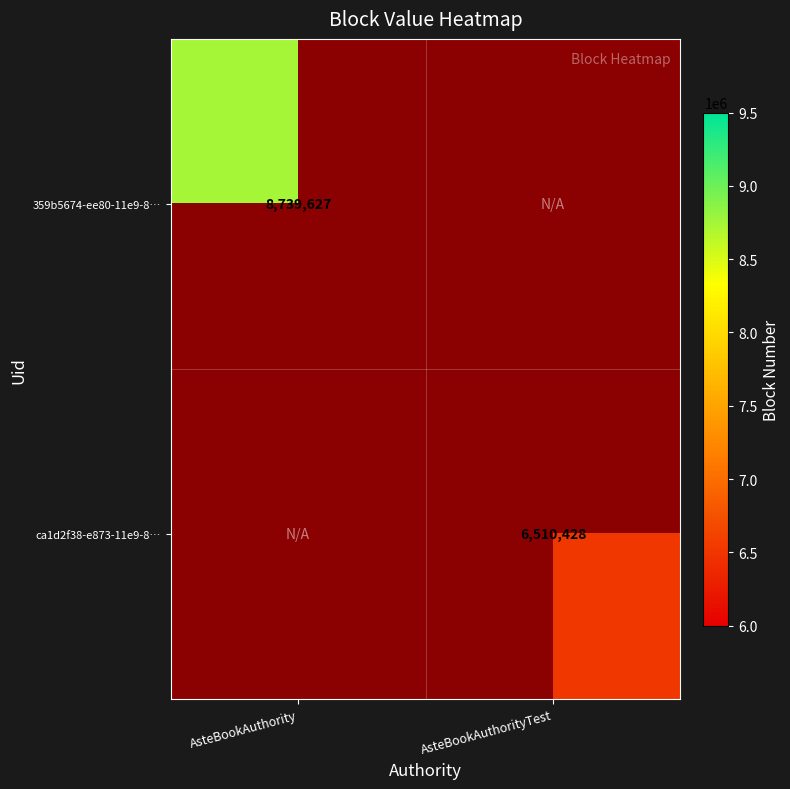

Is it true that ca1d2f38-e873-11e9-8… equals 6510428 at AsteBookAuthorityTest?

True